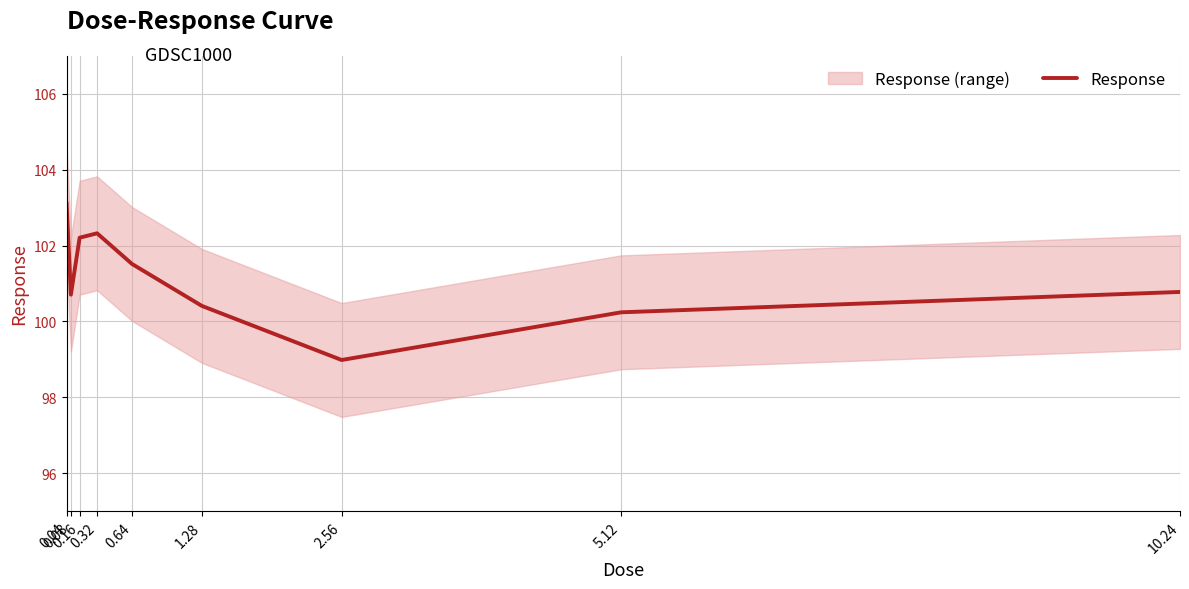

Rank the categories by value from highest to lowest.

0.04, 0.32, 0.16, 0.64, 10.24, 0.08, 1.28, 5.12, 2.56